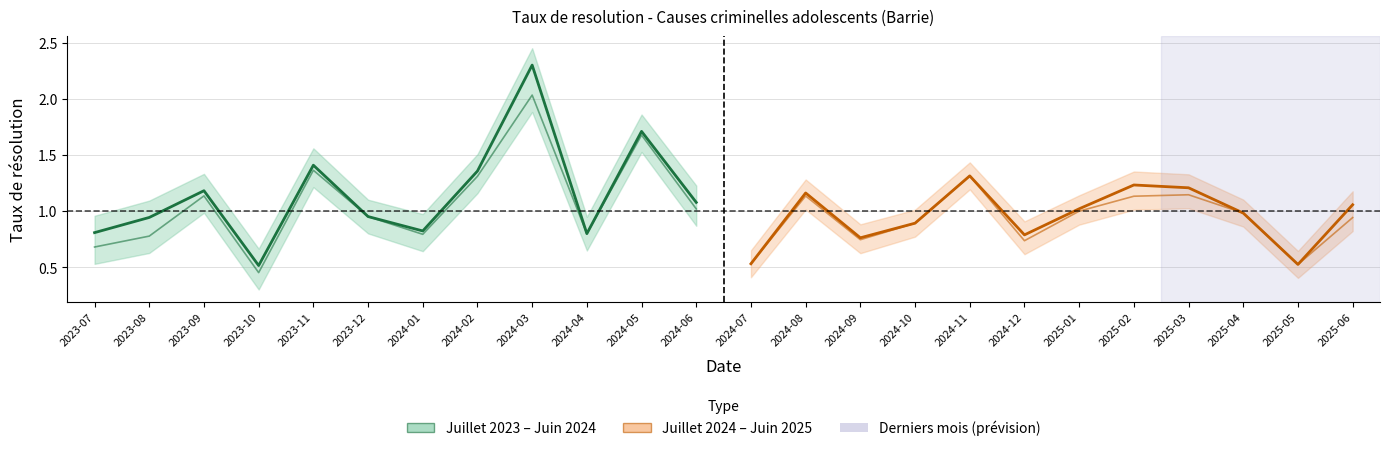

What is the maximum value for Taux de résolution (2023-24)?

2.3